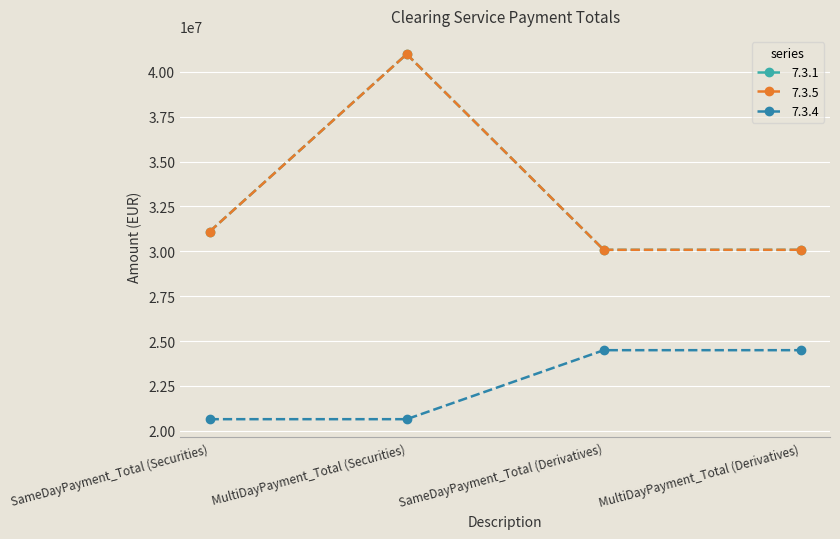

What is the sum of the 7.3.4 values at MultiDayPayment_Total (Securities) and SameDayPayment_Total (Securities)?

41296224.0